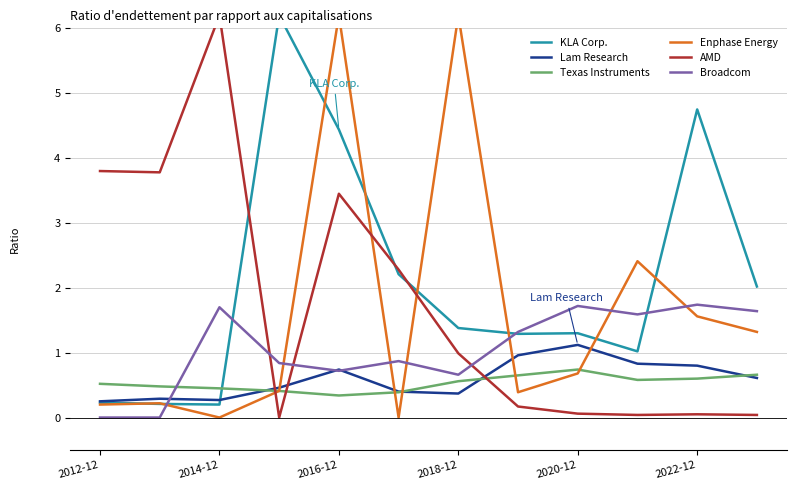

What is the value of the Broadcom point at the 6th from the left?

0.9